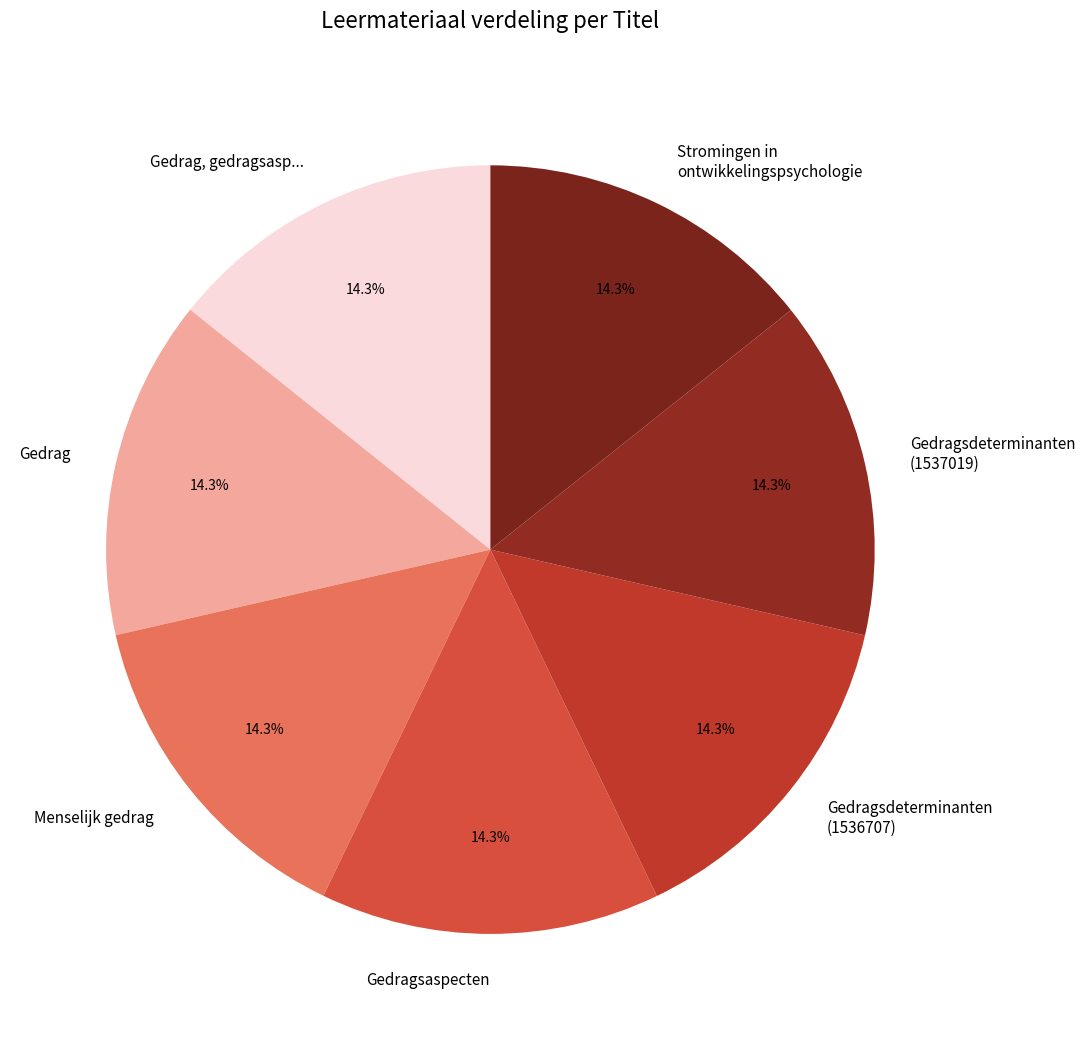

Does Menselijk gedrag represent more than half of the total?

No